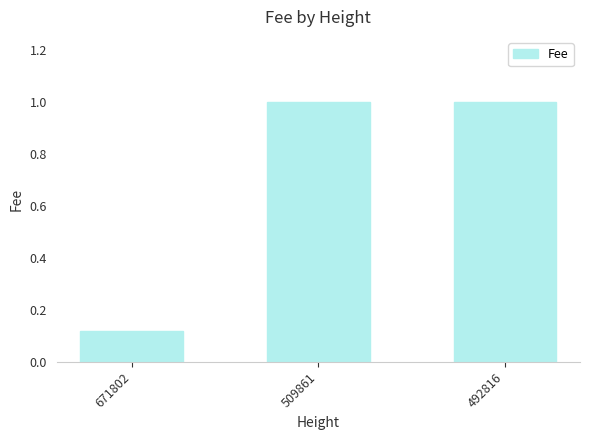

What is the change in value from 671802 to 492816?

+0.9